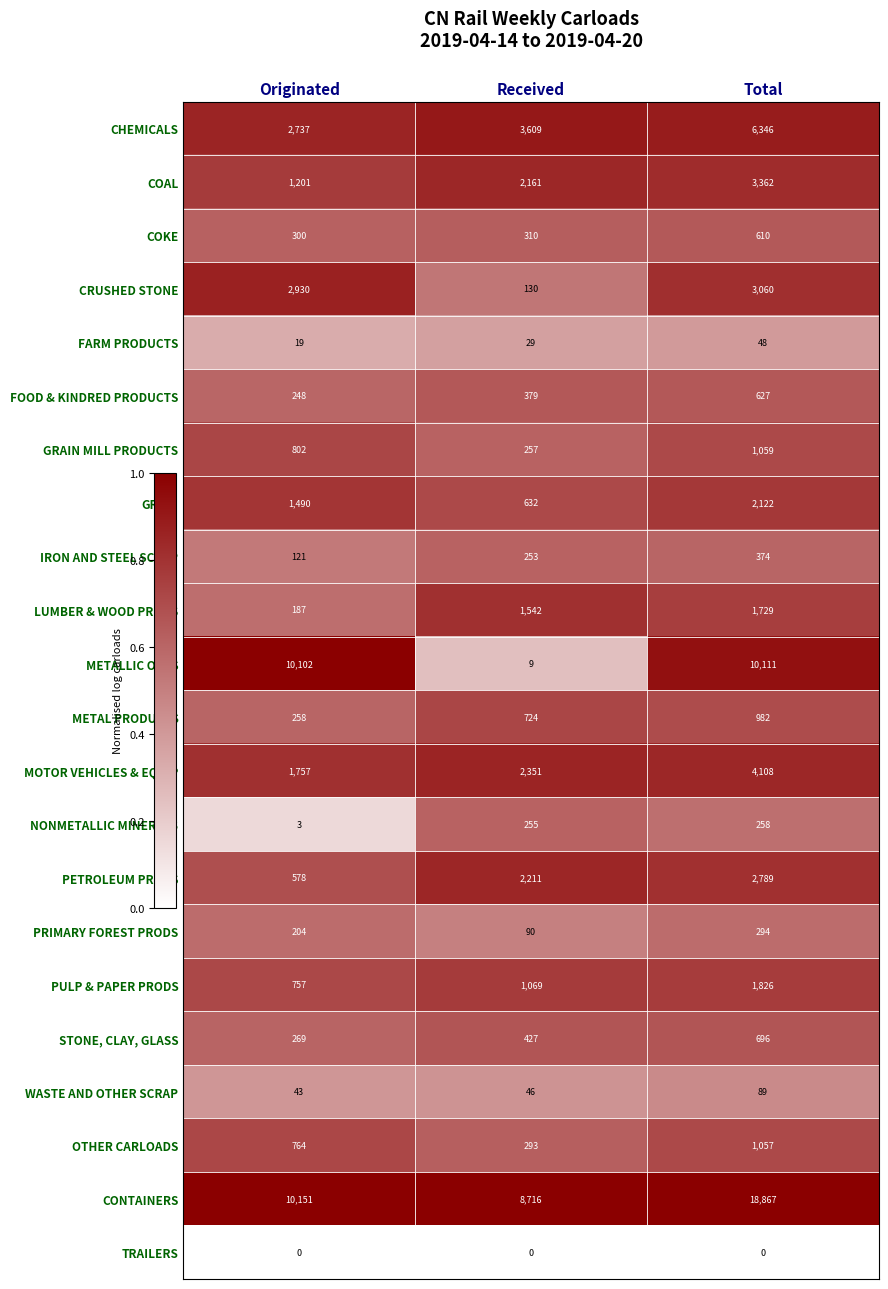

Which category has the highest value across all series?

Total